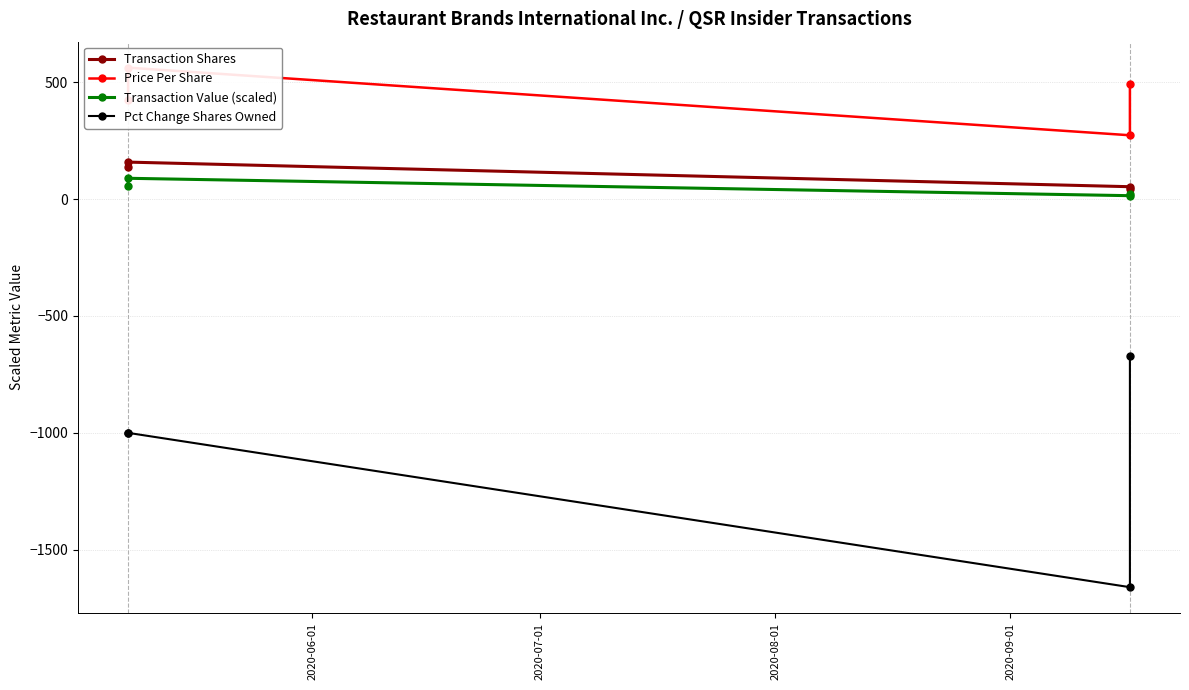

How many distinct data groups are displayed?

4